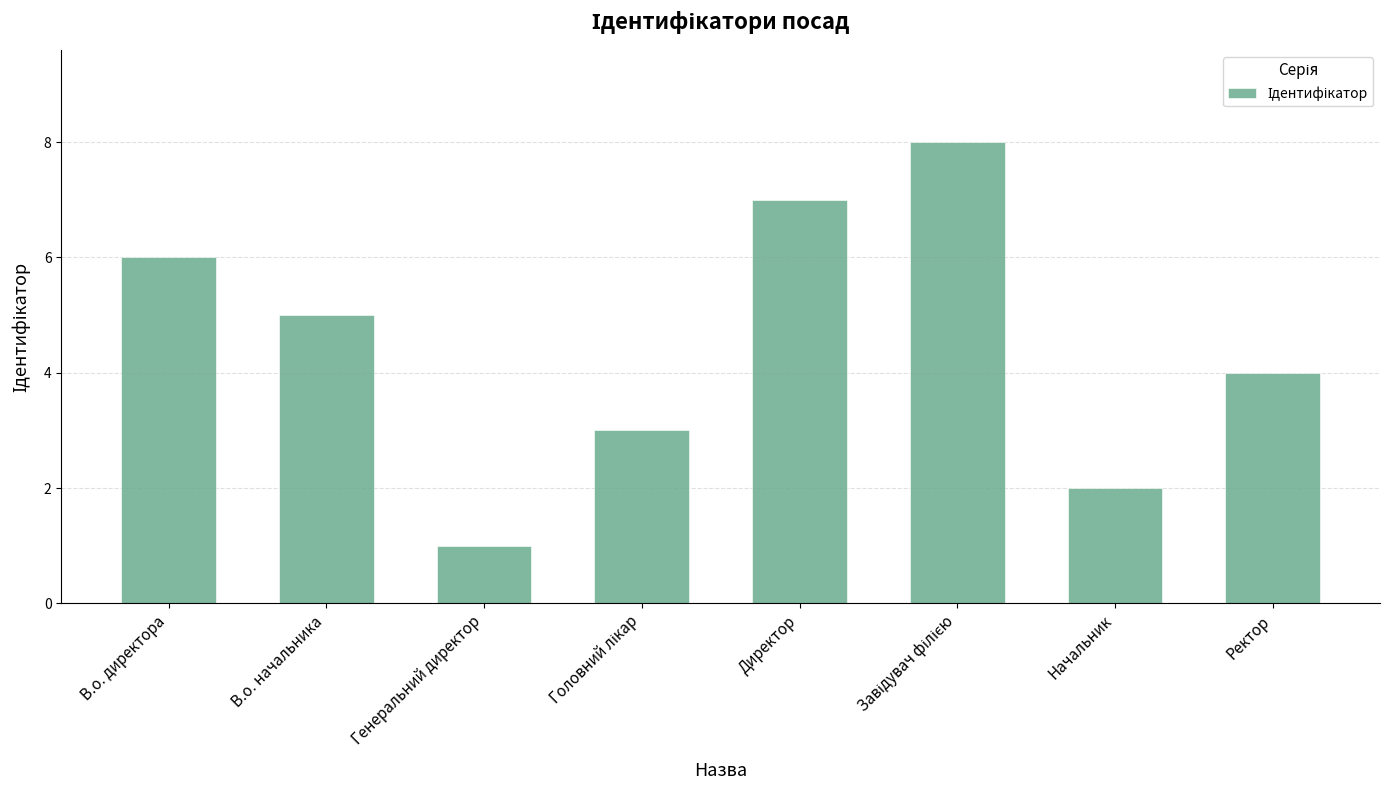

What is the maximum value shown in the chart?

8